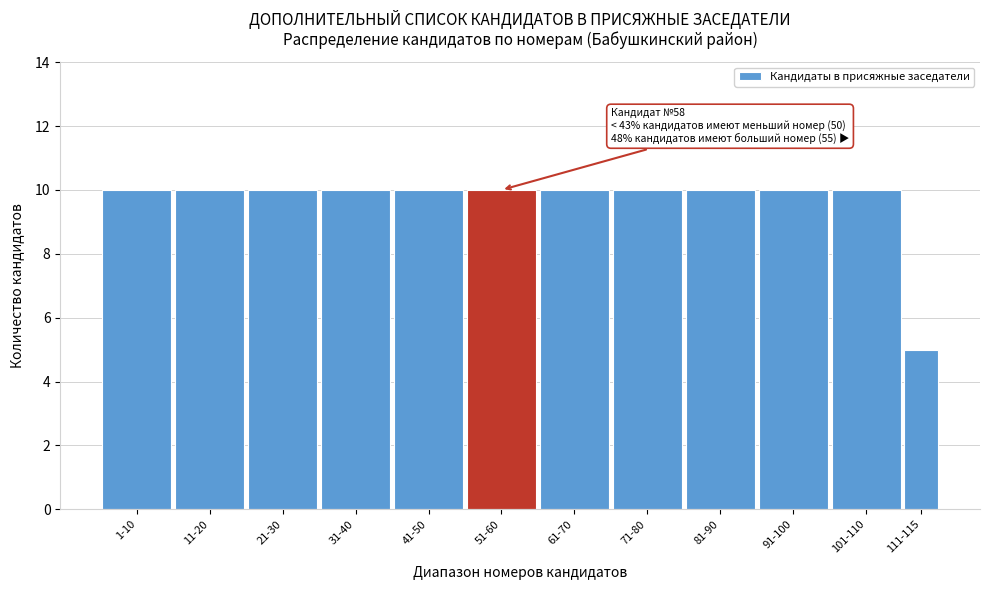

Reading left to right, transcribe all the data shown in this chart.

10	10	10	10	10	10	10	10	10	10	10	5